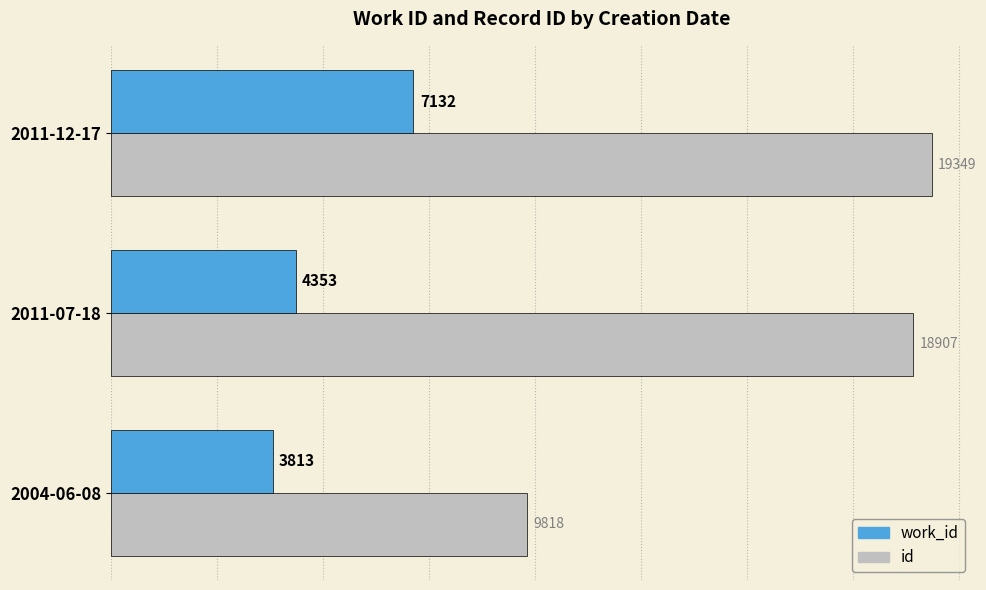

How many series are shown in this chart?

2